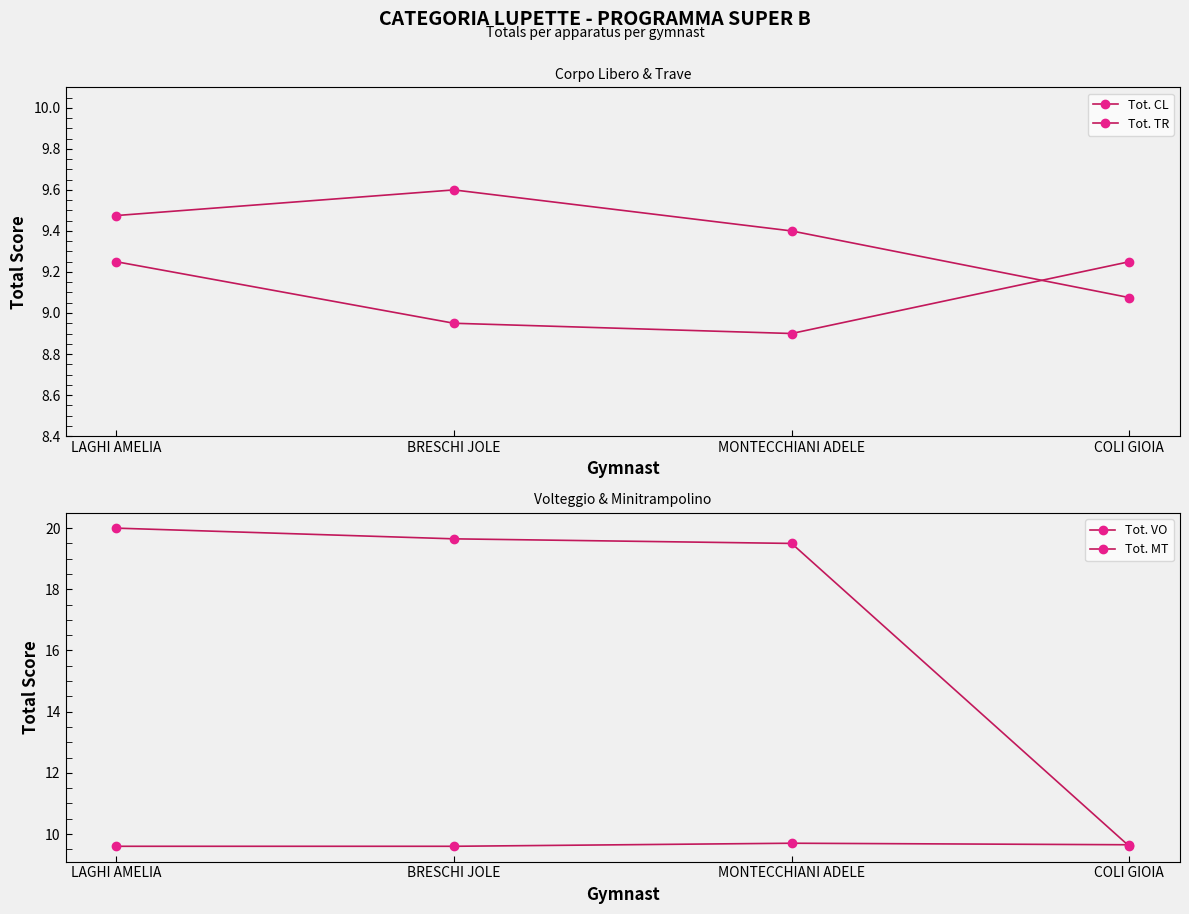

True or false: Tot. VO and Tot. MT intersect in this chart.

True